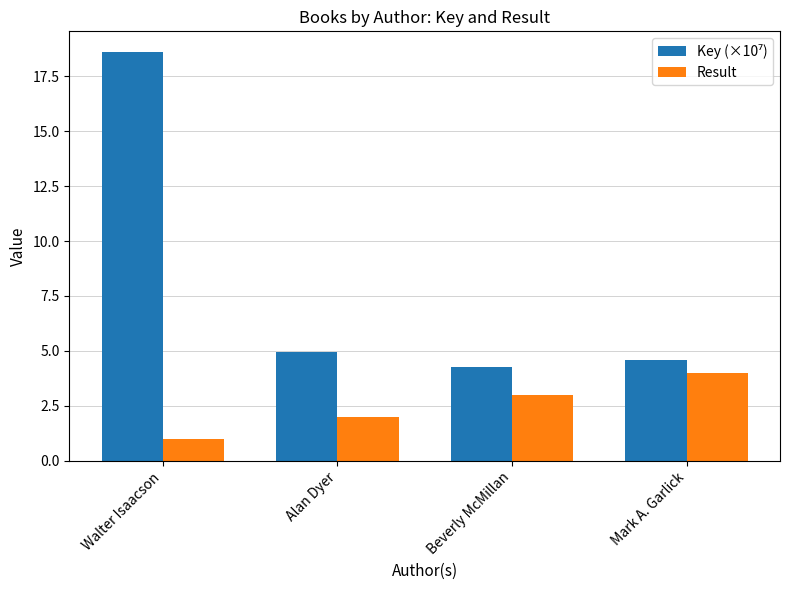

What is the difference between the second highest and minimum values in the Result series?

2.0